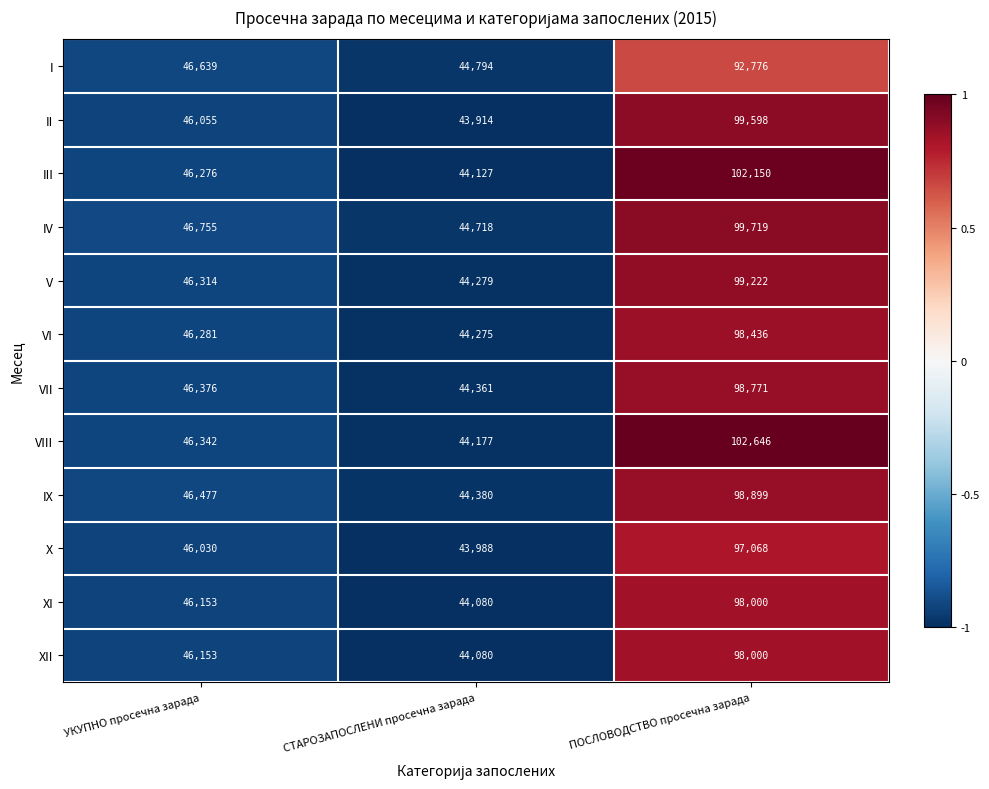

Which series has the largest total across all categories?

VIII